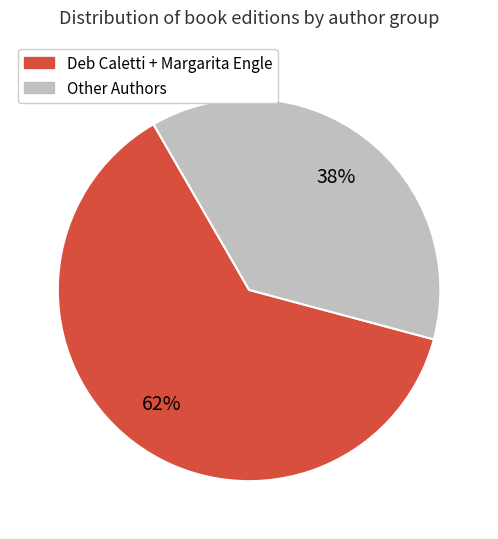

How many segments does this pie chart have?

2